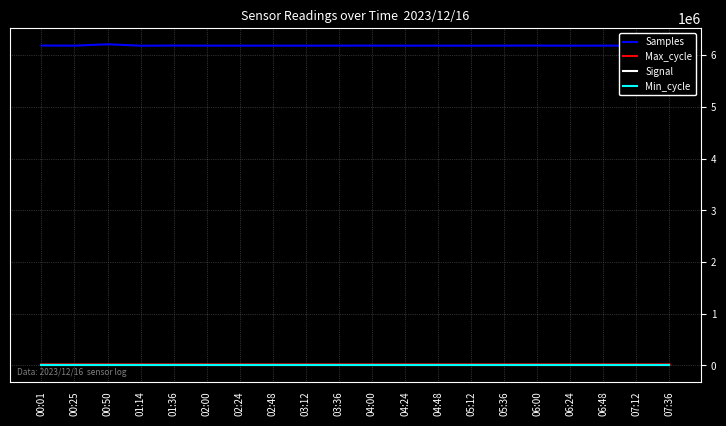

The value of Samples at 06:24 is 2796930. True or false?

False